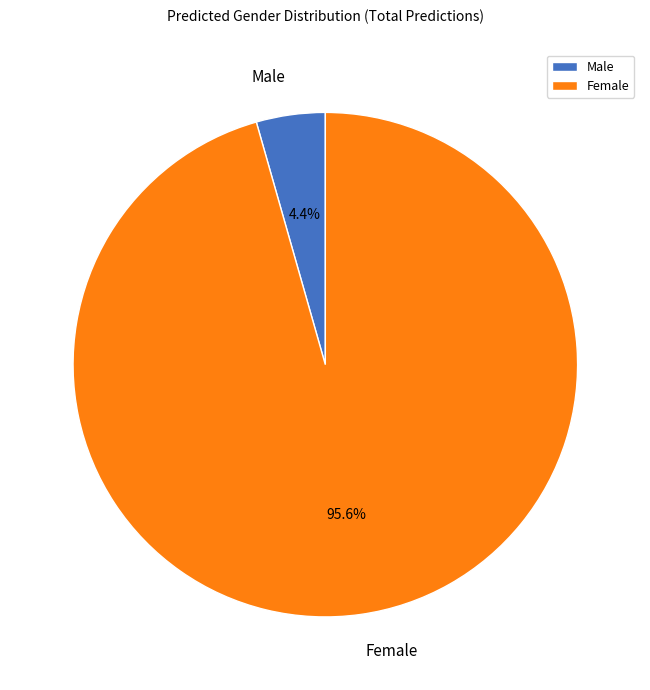

Is Male the majority of the pie?

No